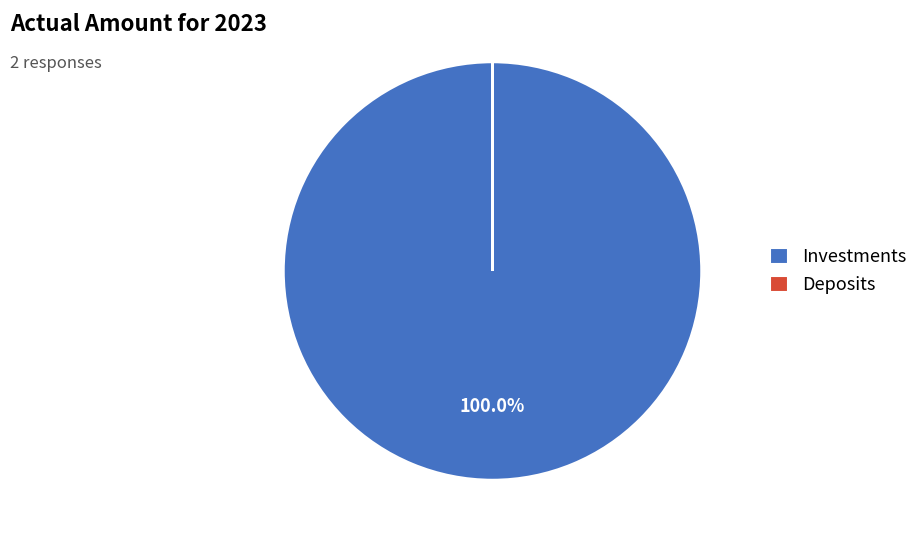

Which slice is the largest?

Investments